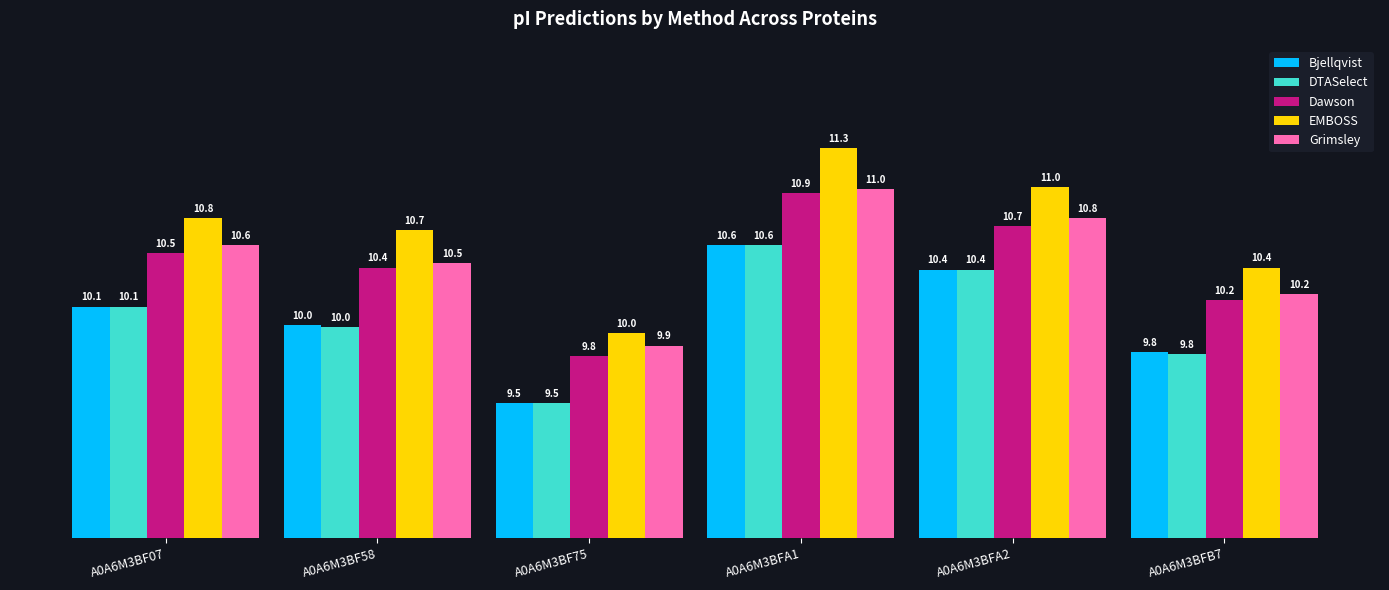

At which category is the sum across all series the highest?

A0A6M3BFA1